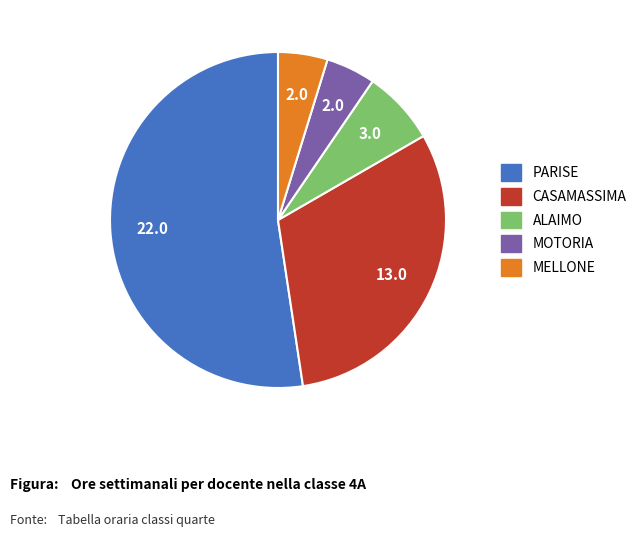

Is it true that MELLONE is 14% of the pie?

False